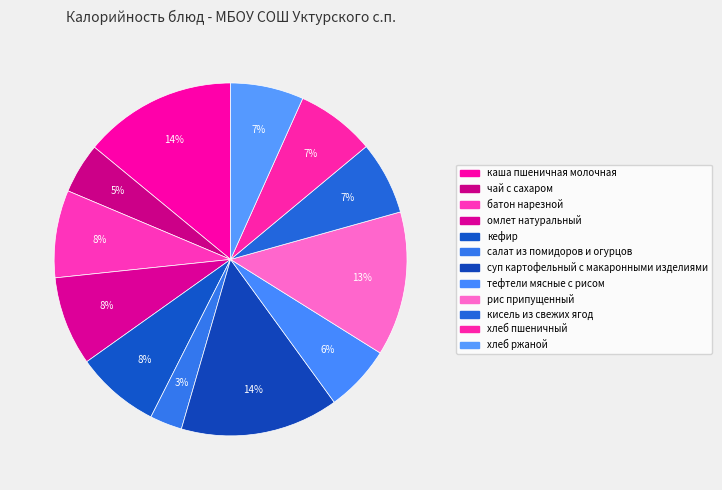

What percentage is the кисель из свежих ягод slice, to the nearest percent?

7%